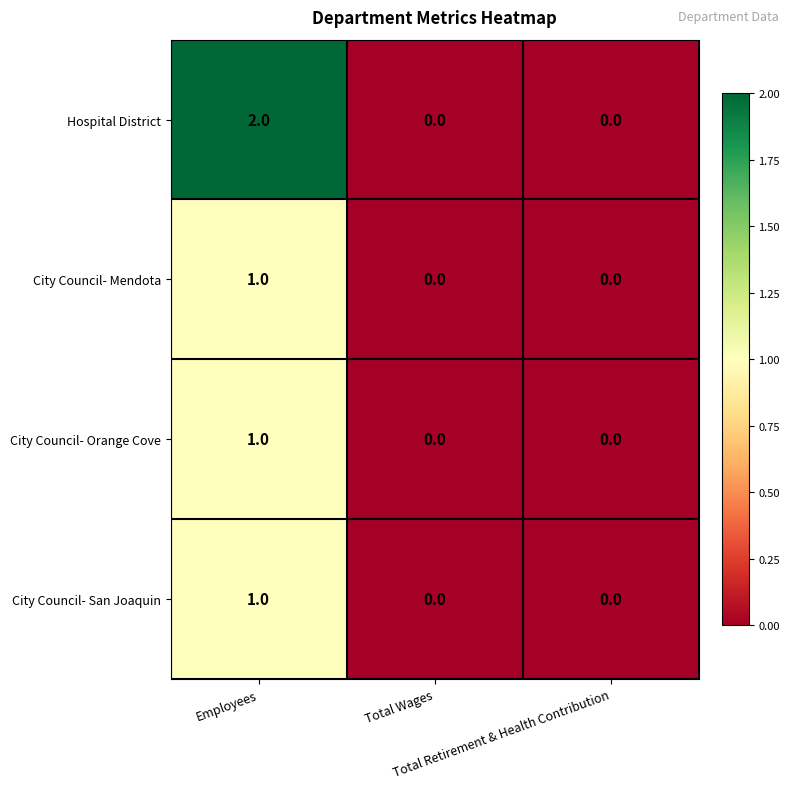

Which series has the widest spread of values?

Hospital District